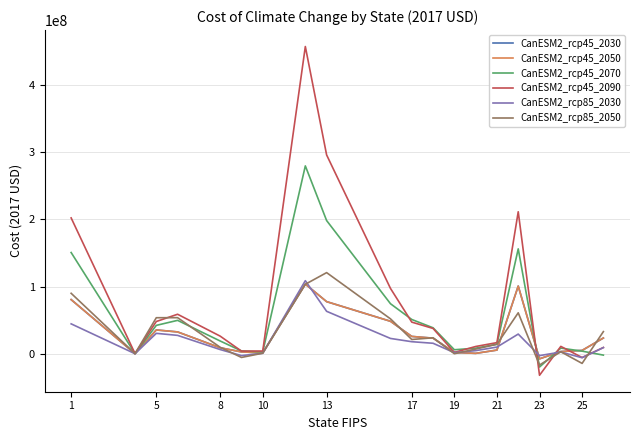

What is the value of the CanESM2_rcp85_2050 point at the 9th from the left?

120828848.0